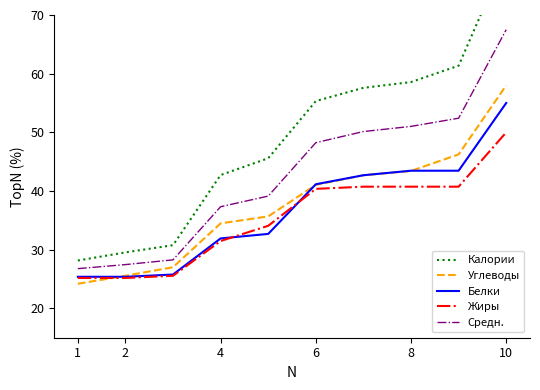

Which series has the largest range (max minus min)?

Калории